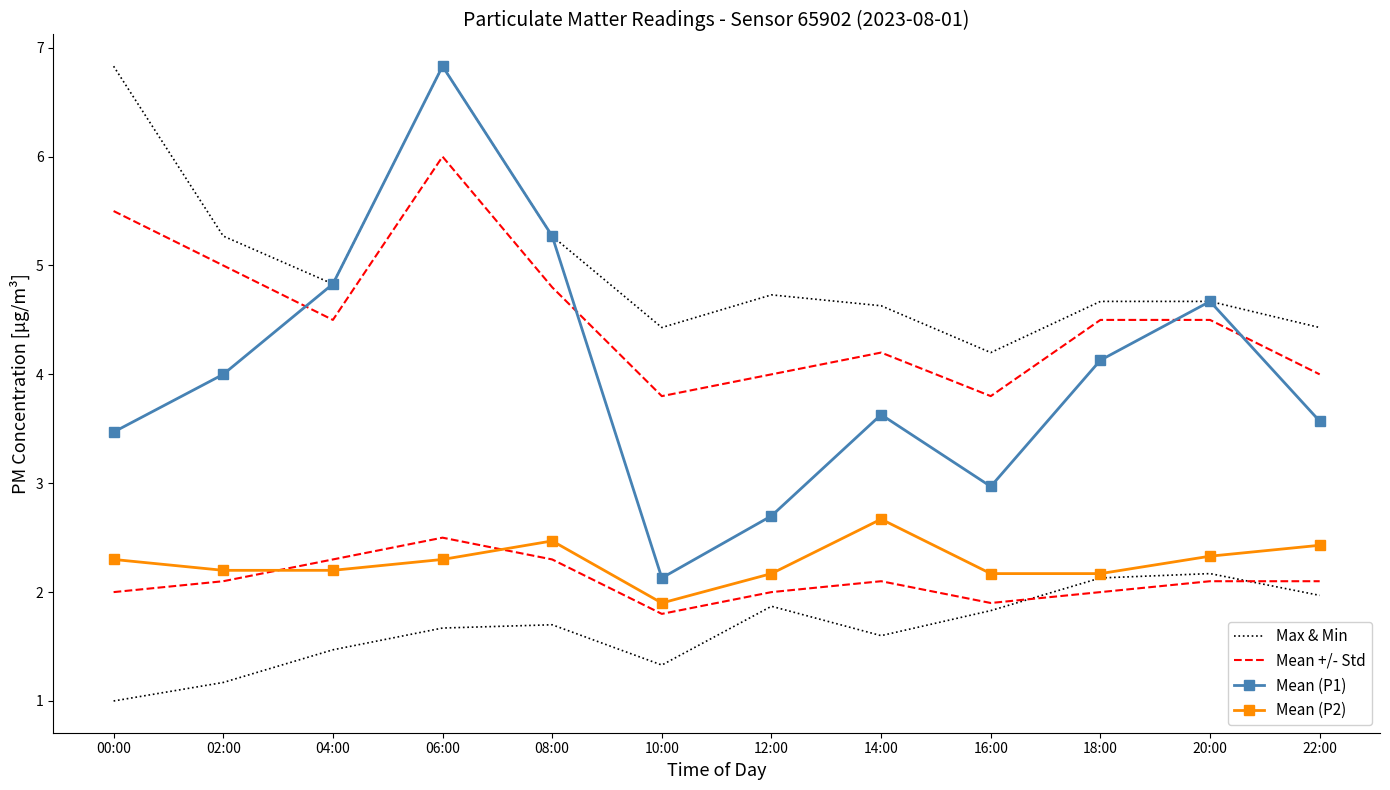

At which category is the sum across all series the highest?

06:00